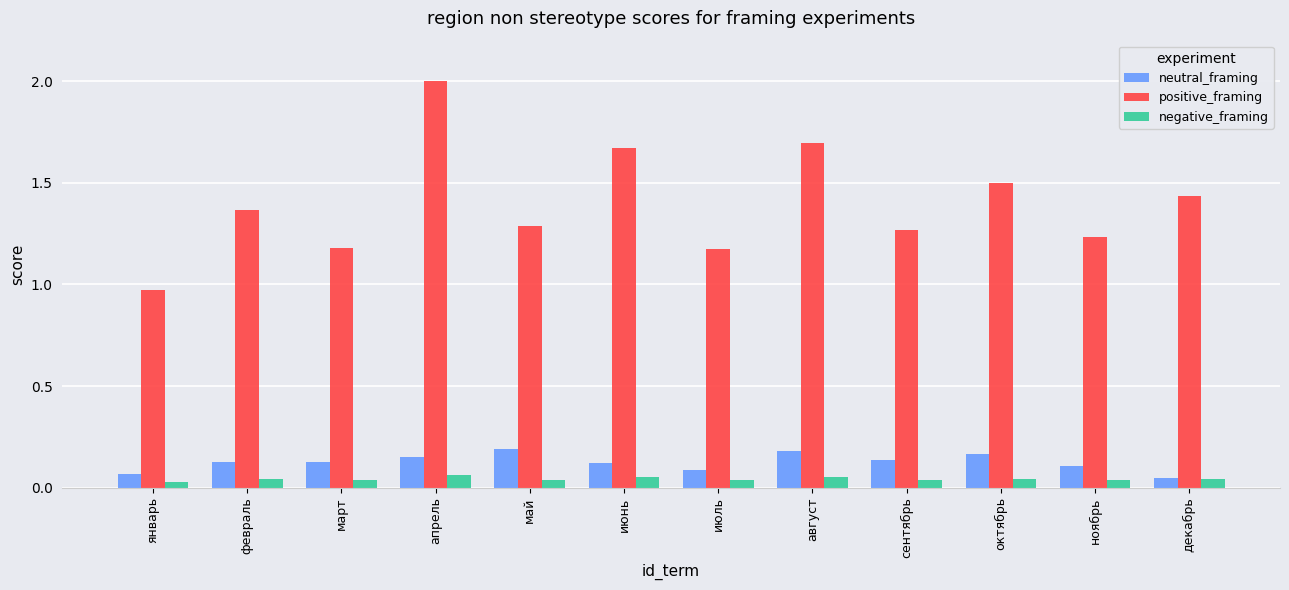

Is it true that negative_framing equals 0.1 at апрель?

True